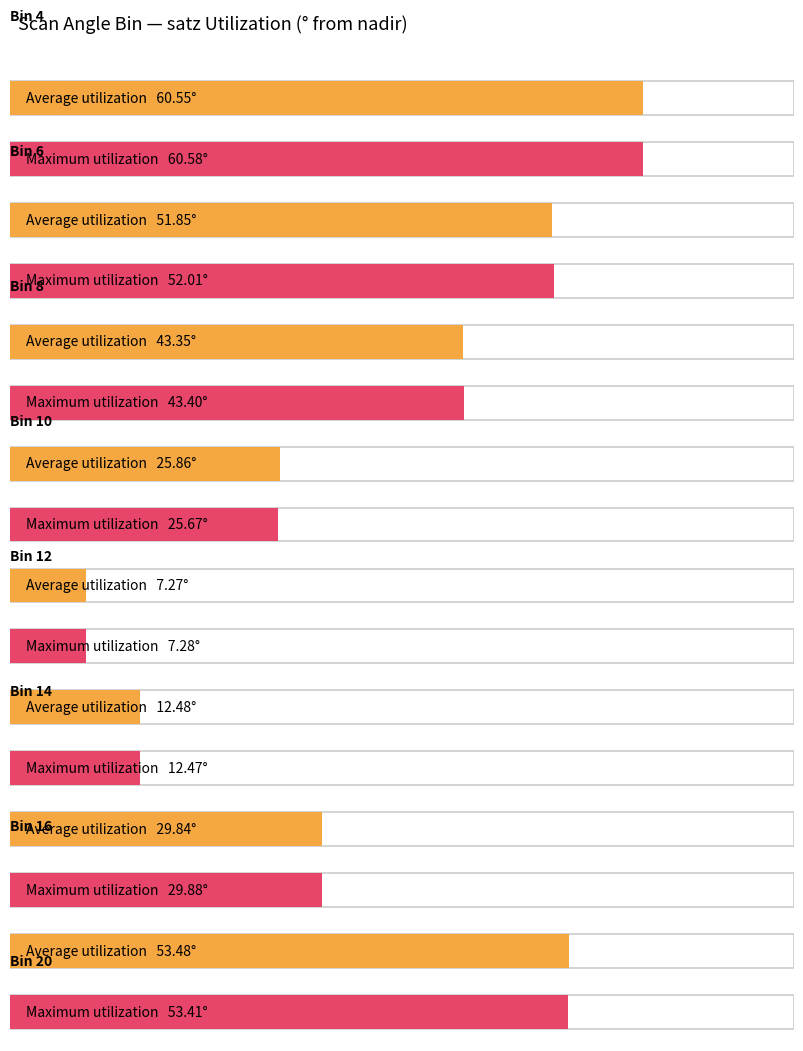

Rank the series at satz_bin_16 from lowest to highest value.

Average utilization, Maximum utilization